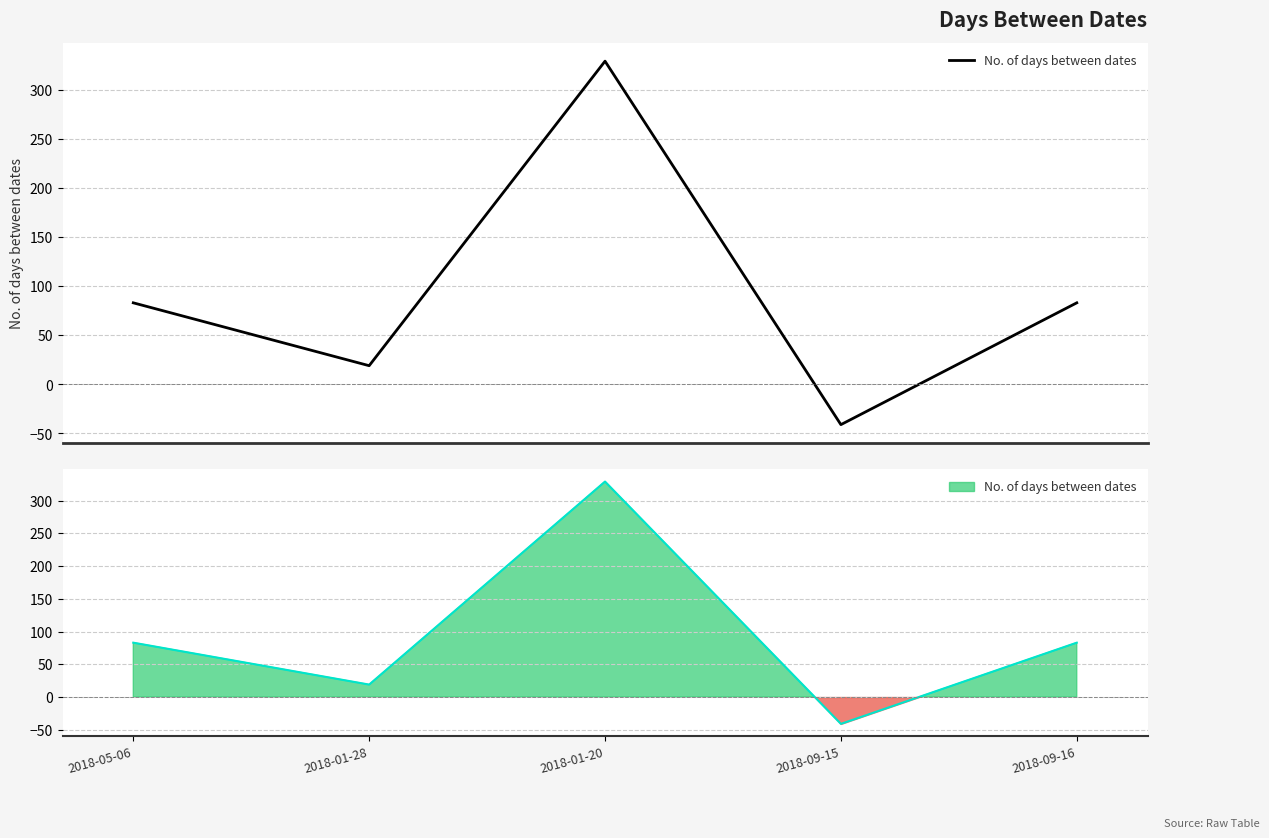

What position from the right is 2018-01-20?

3